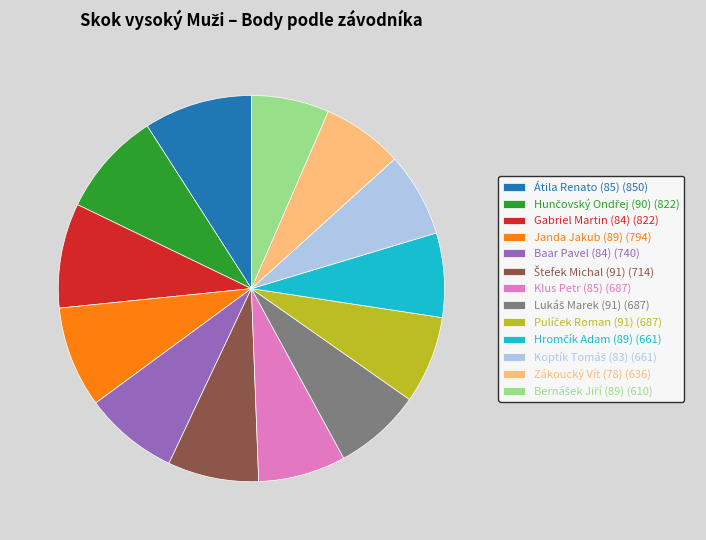

Does any single category account for the majority?

No